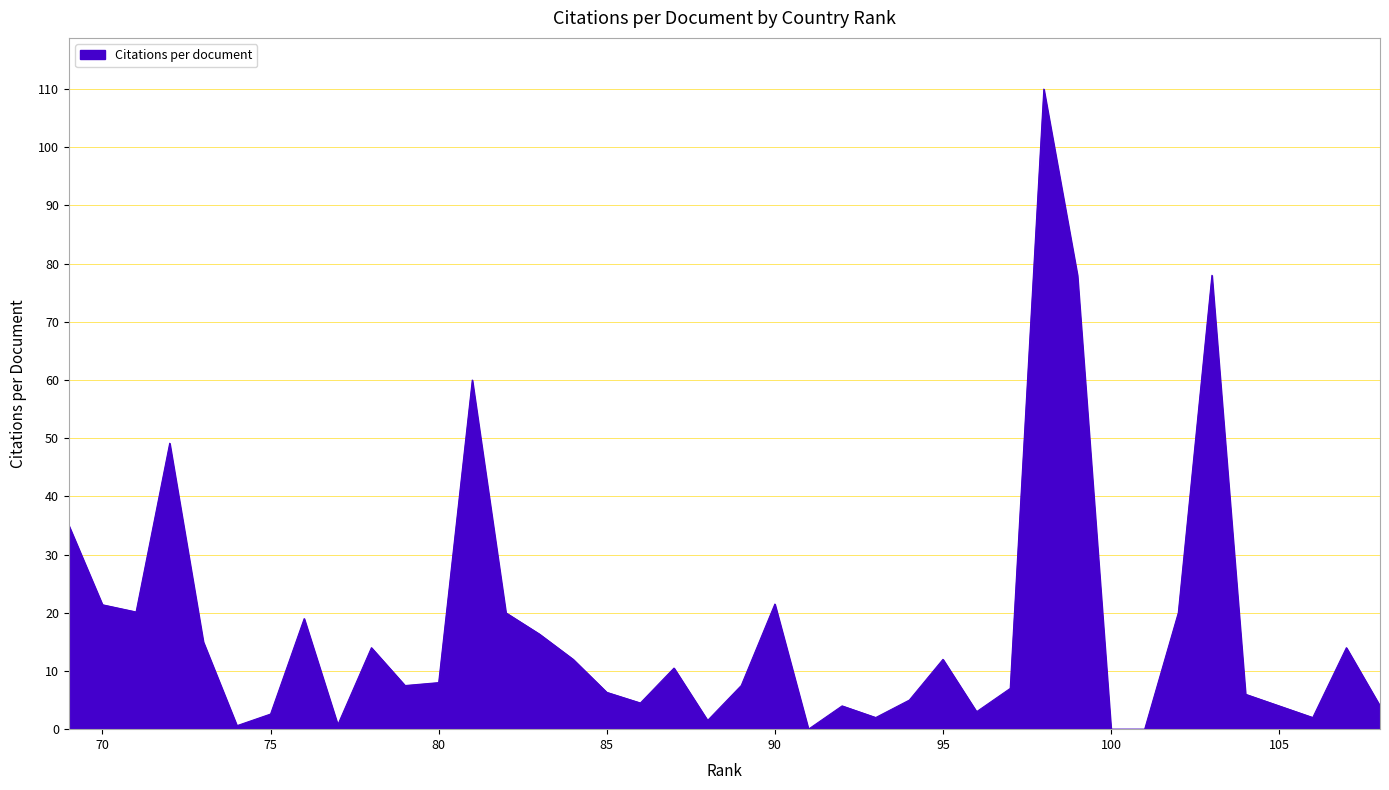

What is the change in value from 101 to 85?

+6.3